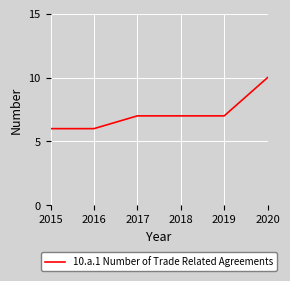

True or false: there are more than 2 points higher than both neighbors.

False